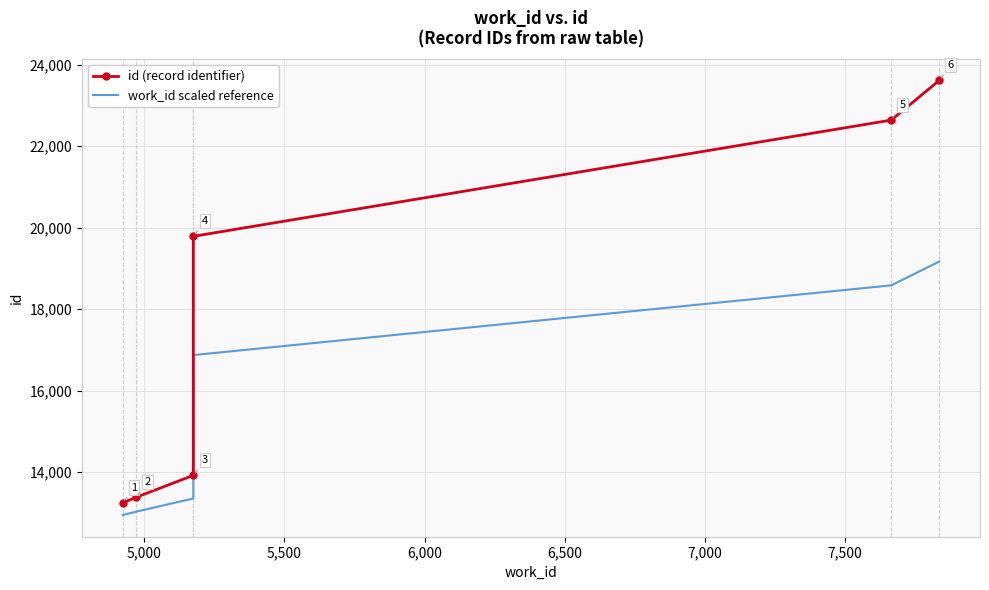

The work_id scaled reference series shows 7761.6 at 7,000. True or false?

False